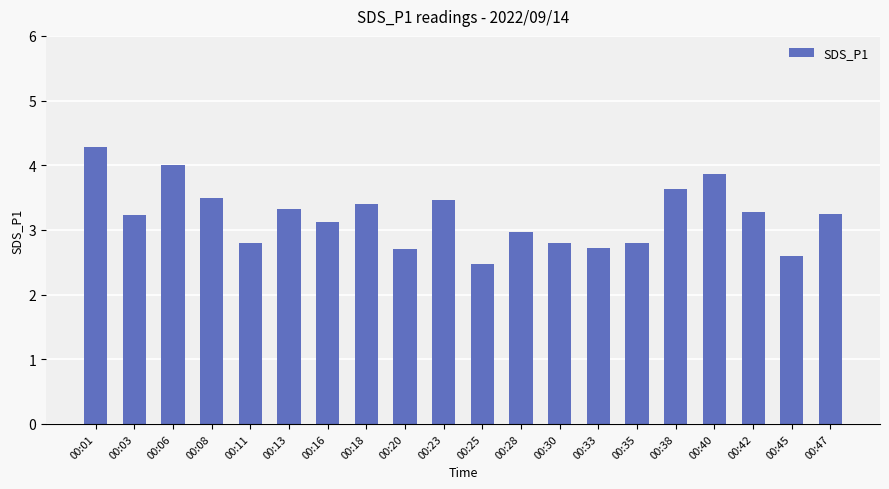

What is the value of the 2nd bar from the left?

3.2